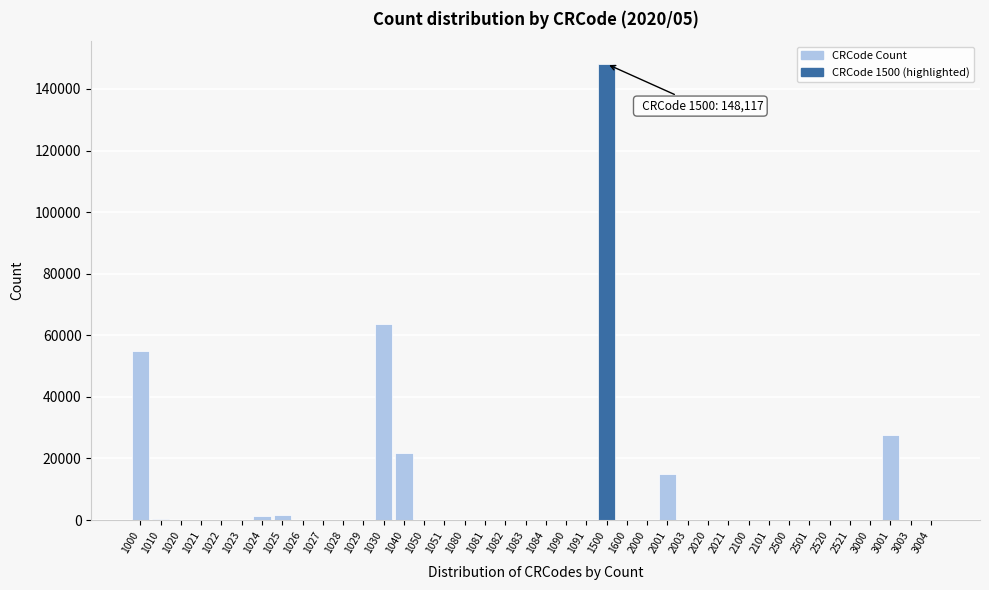

What is the maximum value shown in the chart?

148117